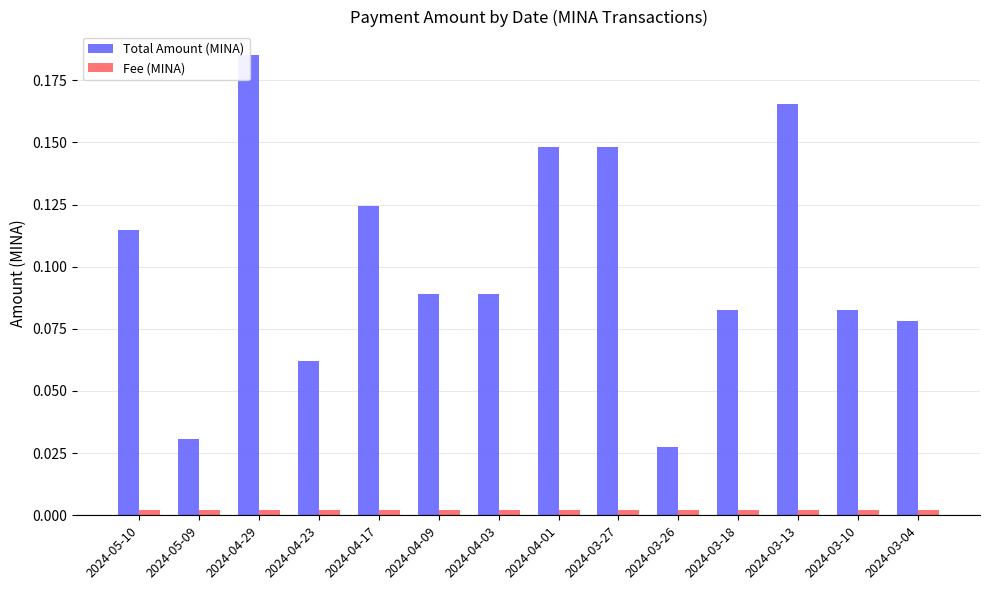

The Fee (MINA) series shows 0.0 at 2024-03-18. True or false?

True